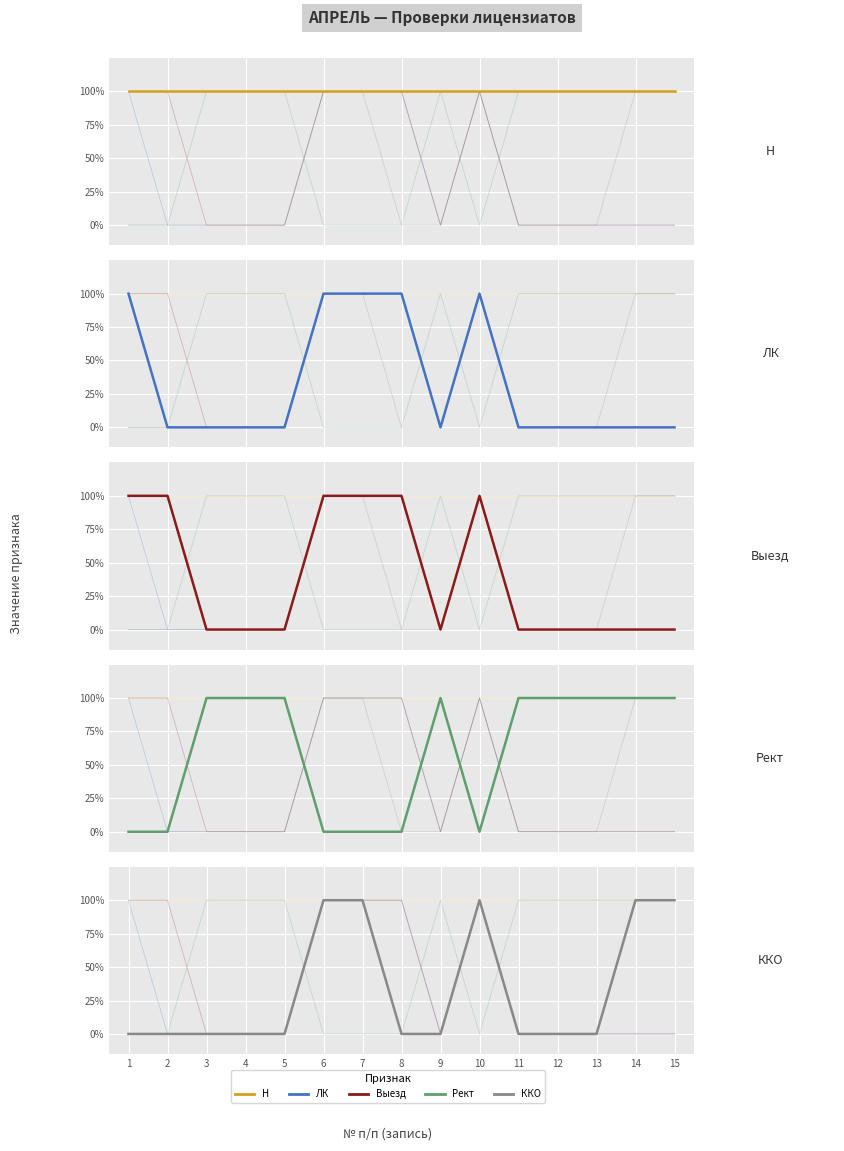

Reading right to left, transcribe all the data shown in this chart.

ЛК: 15=0	14=0	13=0	12=0	11=0	10=1	9=0	8=1	7=1	6=1	5=0	4=0	3=0	2=0	1=1
Выезд: 15=0	14=0	13=0	12=0	11=0	10=1	9=0	8=1	7=1	6=1	5=0	4=0	3=0	2=1	1=1
Рект: 15=1	14=1	13=1	12=1	11=1	10=0	9=1	8=0	7=0	6=0	5=1	4=1	3=1	2=0	1=0
ККО: 15=1	14=1	13=0	12=0	11=0	10=1	9=0	8=0	7=1	6=1	5=0	4=0	3=0	2=0	1=0
Н: 15=1	14=1	13=1	12=1	11=1	10=1	9=1	8=1	7=1	6=1	5=1	4=1	3=1	2=1	1=1